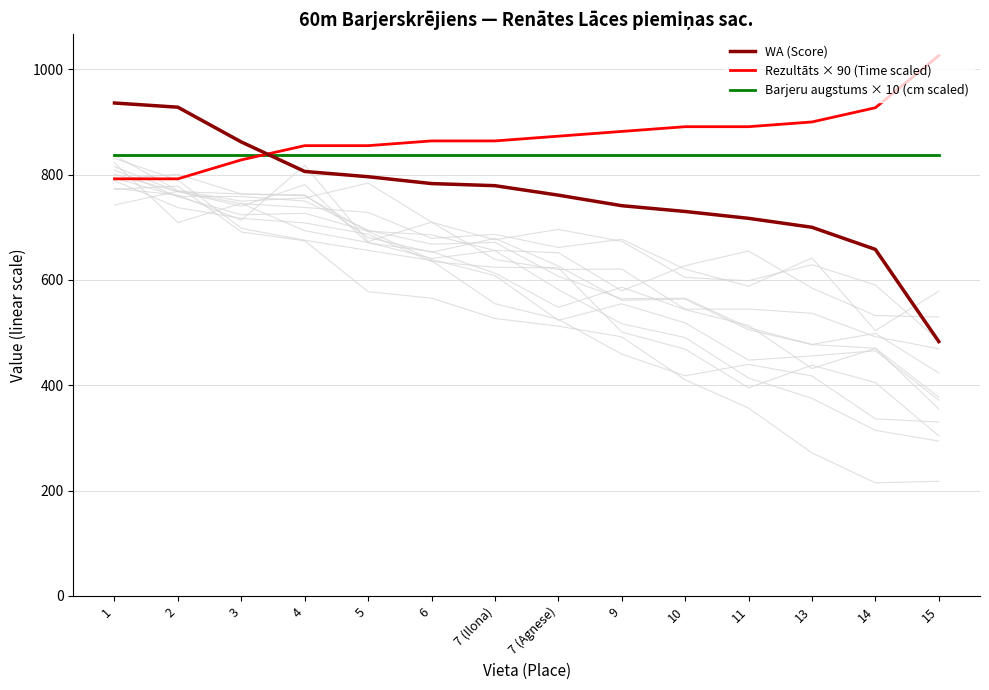

List the labels in order of Rezultāts × 90 (Time scaled) value, largest first.

15, 14, 13, 10, 11, 9, 7 (Agnese), 6, 7 (Ilona), 4, 5, 3, 1, 2